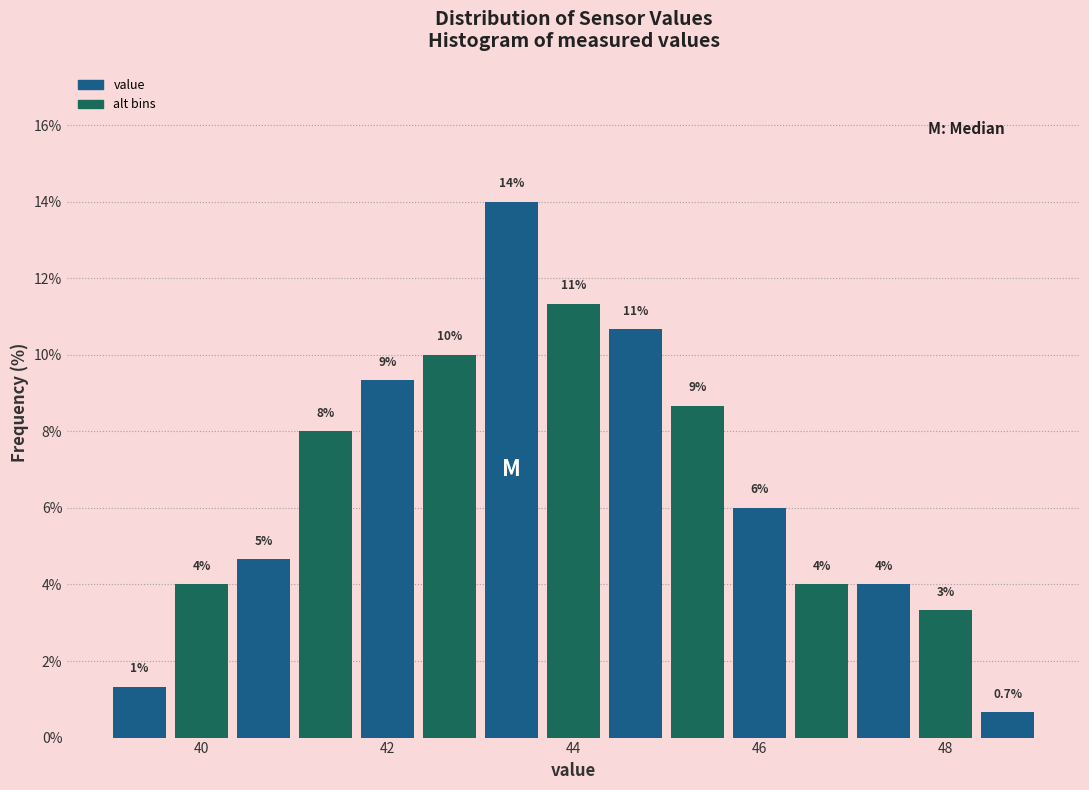

Around what value on the x-axis is the tallest bar? Give the approximate position of its centre, as read against the axis.

43.4